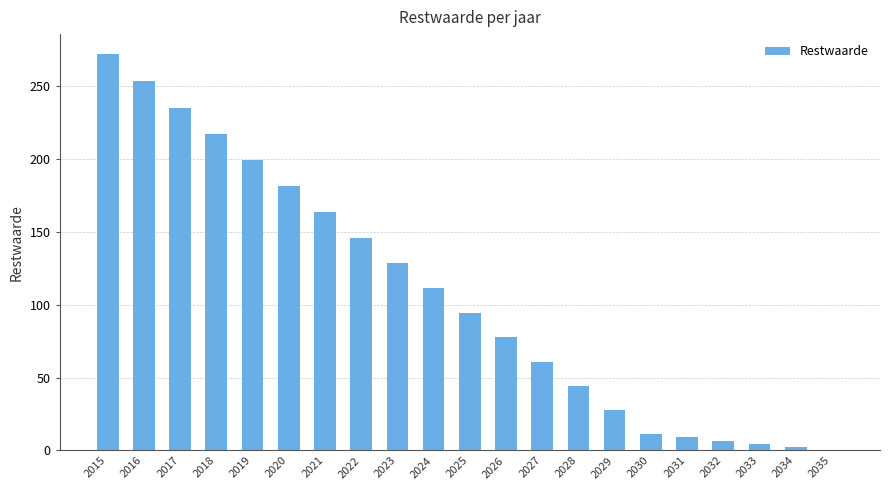

Which label corresponds to the largest value in the chart?

2015